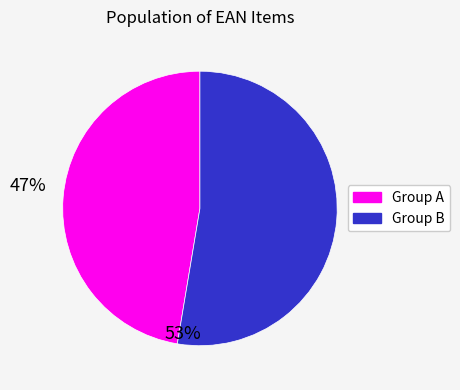

Is there any slice that represents more than half of the pie?

Yes